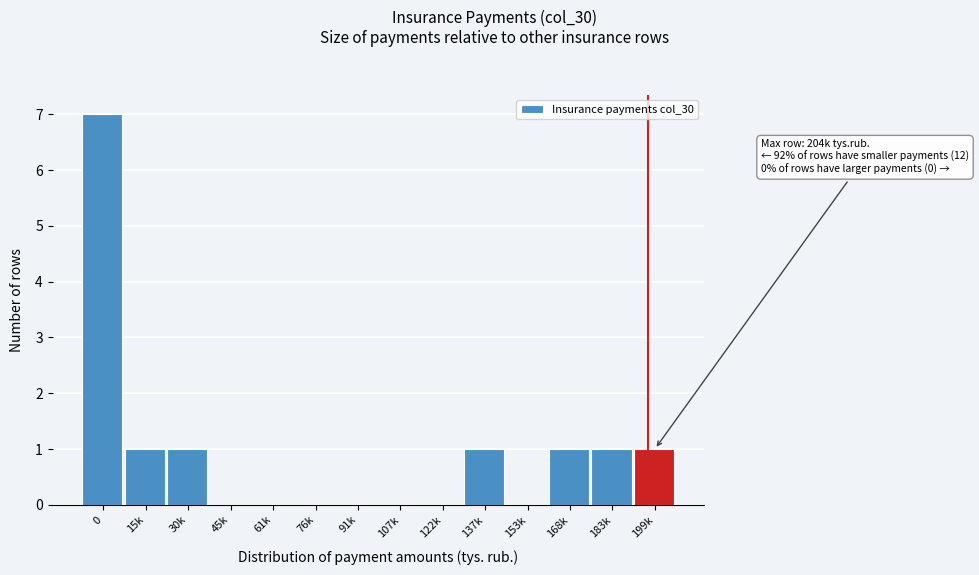

Reading left to right, what are all the values shown in this chart?

0=7	15k=1	30k=1	45k=0	61k=0	76k=0	91k=0	107k=0	122k=0	137k=1	153k=0	168k=1	183k=1	199k=1